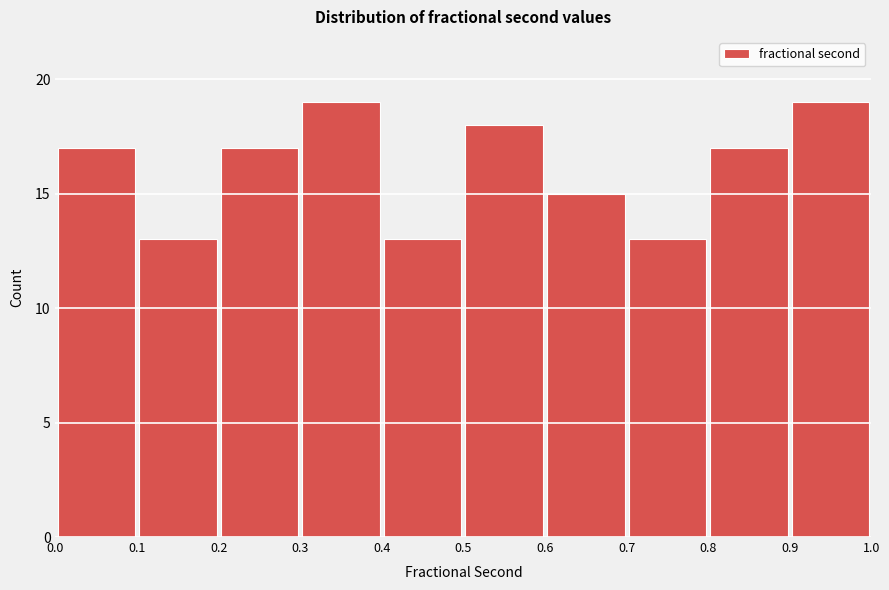

Reading left to right, transcribe this chart: for each bar, give the range it covers on the x-axis and its height. The values are not printed on the chart, so give them approximately, as read against the axis.

0.0 to 0.1: 17
0.1 to 0.2: 13
0.2 to 0.3: 17
0.3 to 0.4: 19
0.4 to 0.5: 13
0.5 to 0.6: 18
0.6 to 0.7: 15
0.7 to 0.8: 13
0.8 to 0.9: 17
0.9 to 1.0: 19